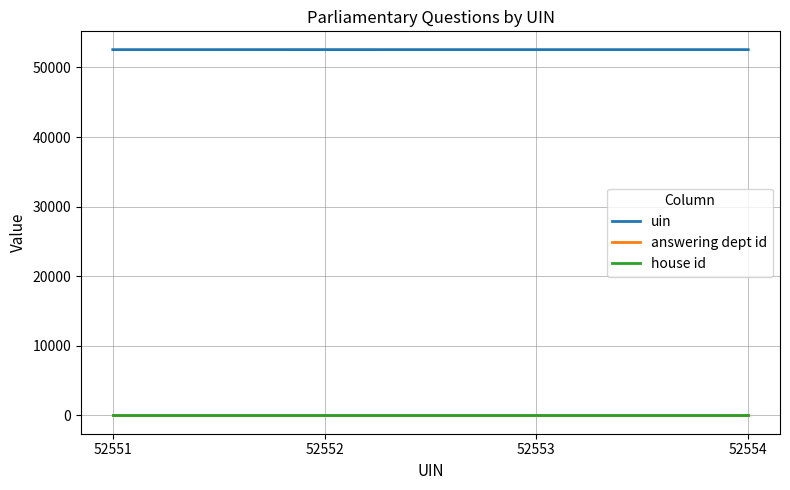

Does the chart display data point markers on the line(s)?

No